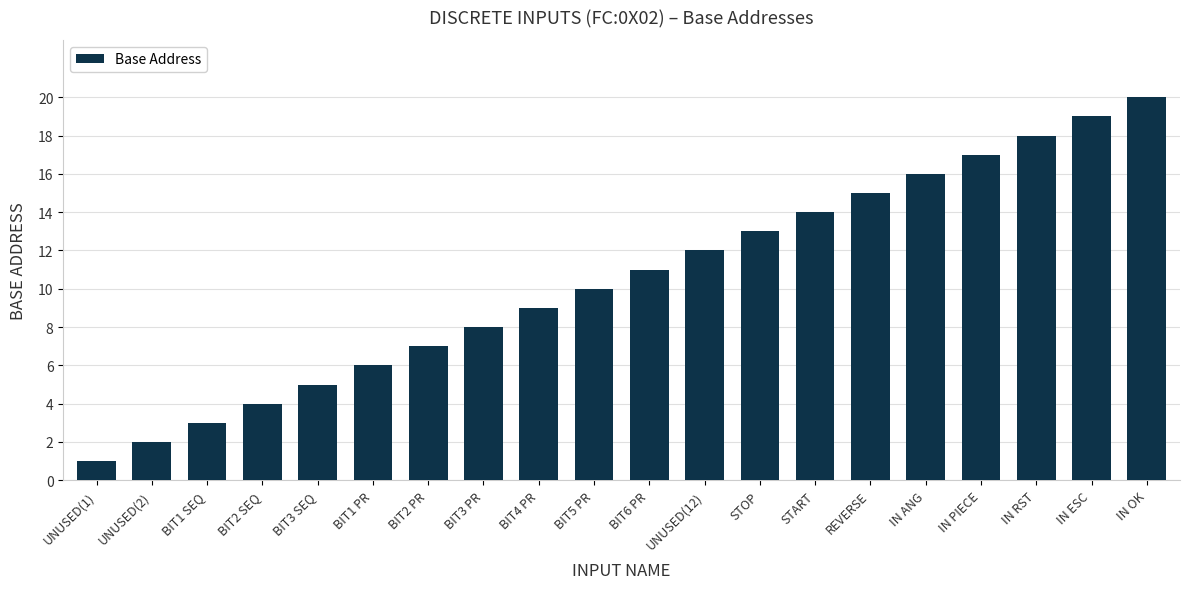

List the labels in order of value, smallest first.

UNUSED(1), UNUSED(2), BIT1 SEQ, BIT2 SEQ, BIT3 SEQ, BIT1 PR, BIT2 PR, BIT3 PR, BIT4 PR, BIT5 PR, BIT6 PR, UNUSED(12), STOP, START, REVERSE, IN ANG, IN PIECE, IN RST, IN ESC, IN OK